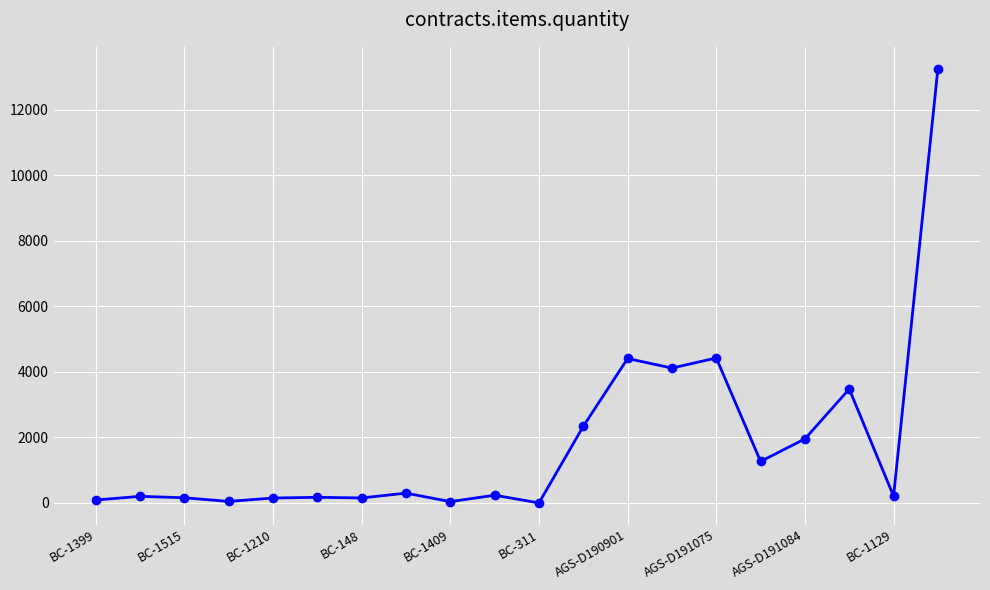

Does the chart display data point markers on the line(s)?

Yes